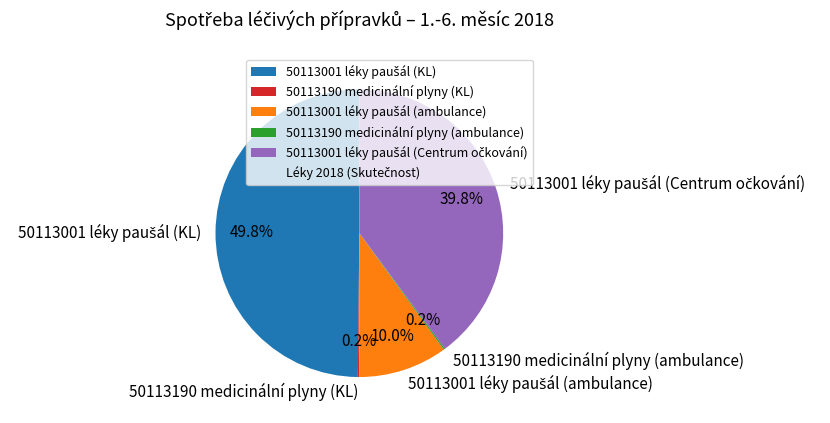

Between 50113001 léky paušál (ambulance) and 50113001 léky paušál (Centrum očkování), which is larger?

50113001 léky paušál (Centrum očkování)